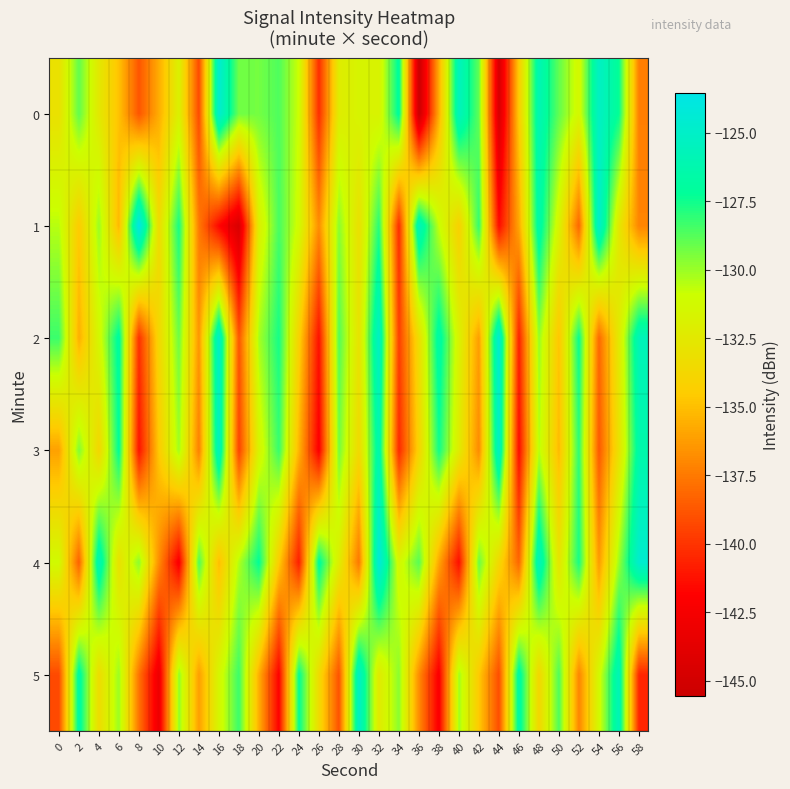

Reading left to right, list all the values displayed in this chart.

0: 0=-133.1	2=-129.0	4=-132.5	6=-134.9	8=-138.8	10=-135.7	12=-131.9	14=-139.2	16=-124.6	18=-129.2	20=-129.3	22=-128.6	24=-131.0	26=-140.2	28=-132.2	30=-131.6	32=-131.8	34=-127.0	36=-145.5	38=-135.7	40=-125.5	42=-129.0	44=-144.6	46=-134.5	48=-126.0	50=-129.0	52=-131.4	54=-125.2	56=-127.3	58=-137.3
1: 0=-130.5	2=-134.5	4=-130.0	6=-135.3	8=-123.5	10=-133.4	12=-127.6	14=-137.5	16=-141.7	18=-144.6	20=-132.1	22=-128.5	24=-131.2	26=-136.8	28=-129.7	30=-133.1	32=-127.9	34=-140.3	36=-125.6	38=-130.8	40=-134.2	42=-128.1	44=-141.5	46=-135.9	48=-126.4	50=-131.7	52=-138.2	54=-124.8	56=-132.6	58=-137.1
2: 0=-128.3	2=-135.6	4=-131.4	6=-126.8	8=-140.1	10=-133.7	12=-129.2	14=-136.5	16=-124.9	18=-138.8	20=-130.2	22=-127.6	24=-134.1	26=-141.3	28=-128.7	30=-132.9	32=-125.1	34=-139.6	36=-133.3	38=-126.5	40=-131.8	42=-136.2	44=-124.4	46=-140.7	48=-129.9	50=-134.8	52=-127.3	54=-138.1	56=-132.4	58=-125.7
3: 0=-136.1	2=-129.5	4=-133.8	6=-127.1	8=-141.2	10=-134.6	12=-130.1	14=-137.3	16=-125.4	18=-139.5	20=-131.7	22=-128.2	24=-135.4	26=-142.1	28=-129.3	30=-133.6	32=-126.2	34=-140.4	36=-134.0	38=-127.5	40=-132.3	42=-136.9	44=-125.1	46=-141.5	48=-130.5	50=-135.2	52=-128.0	54=-138.7	56=-133.0	58=-126.4
4: 0=-131.2	2=-138.4	4=-125.8	6=-133.1	8=-129.7	10=-136.8	12=-142.3	14=-128.6	16=-135.1	18=-130.4	20=-127.2	22=-134.5	24=-140.8	26=-126.9	28=-132.2	30=-137.6	32=-124.1	34=-131.5	36=-128.8	38=-135.9	40=-141.4	42=-129.1	44=-133.7	46=-138.2	48=-125.5	50=-132.8	52=-127.6	54=-136.3	56=-130.0	58=-124.7
5: 0=-139.2	2=-126.6	4=-133.4	6=-130.0	8=-137.7	10=-143.1	12=-129.8	14=-136.2	16=-131.5	18=-128.3	20=-135.6	22=-141.9	24=-127.2	26=-133.5	28=-138.9	30=-125.1	32=-132.4	34=-129.7	36=-136.8	38=-142.2	40=-130.1	42=-134.6	44=-139.1	46=-126.5	48=-133.8	50=-128.6	52=-137.1	54=-131.3	56=-125.8	58=-140.5